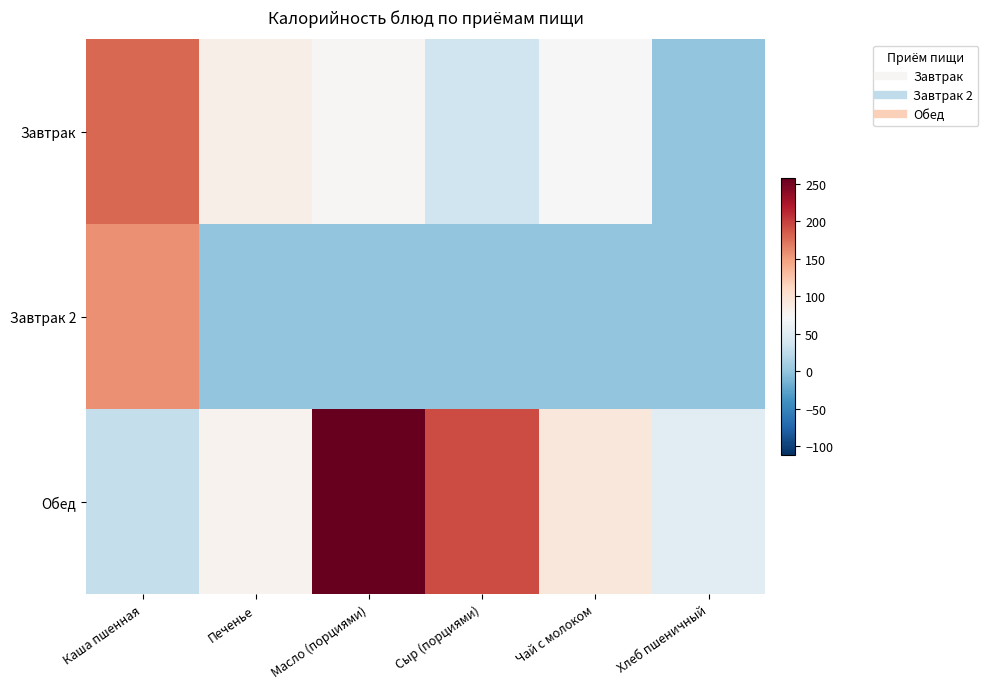

Reading left to right, extract all data points from this chart.

Завтрак: Каша пшенная=178.8	Печенье=83.4	Масло (порциями)=74.9	Сыр (порциями)=35.8	Чай с молоком=71.7	Хлеб пшеничный=0.0
Завтрак 2: Каша пшенная=157.0	Печенье=0.0	Масло (порциями)=0.0	Сыр (порциями)=0.0	Чай с молоком=0.0	Хлеб пшеничный=0.0
Обед: Каша пшенная=28.1	Печенье=78.3	Масло (порциями)=257.3	Сыр (порциями)=193.6	Чай с молоком=93.2	Хлеб пшеничный=52.3